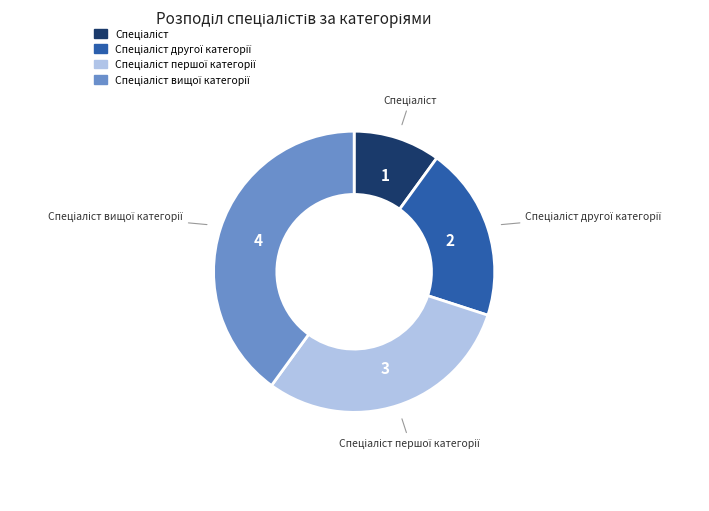

Is there any slice that represents more than half of the pie?

No